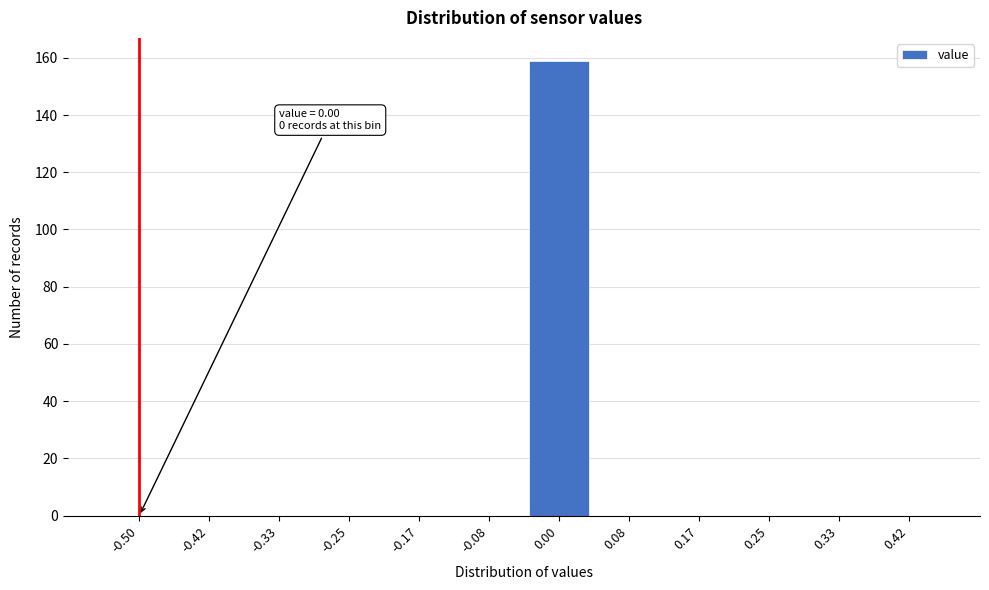

Reading left to right, transcribe all the data shown in this chart.

-0.50=0	-0.42=0	-0.33=0	-0.25=0	-0.17=0	-0.08=0	0.00=159	0.08=0	0.17=0	0.25=0	0.33=0	0.42=0